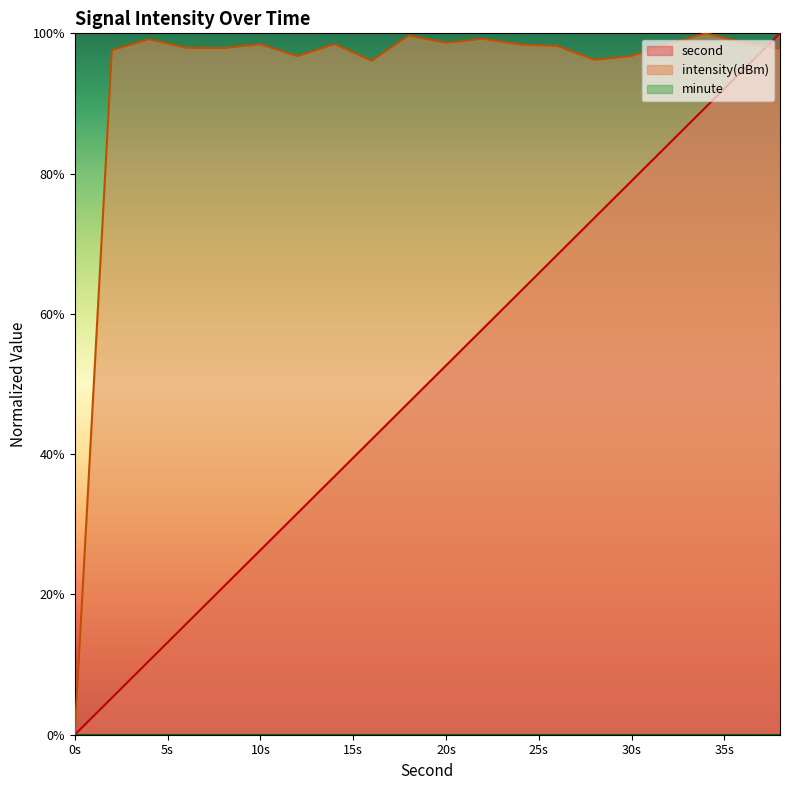

True or false: second has more than 0 interior local peaks.

False